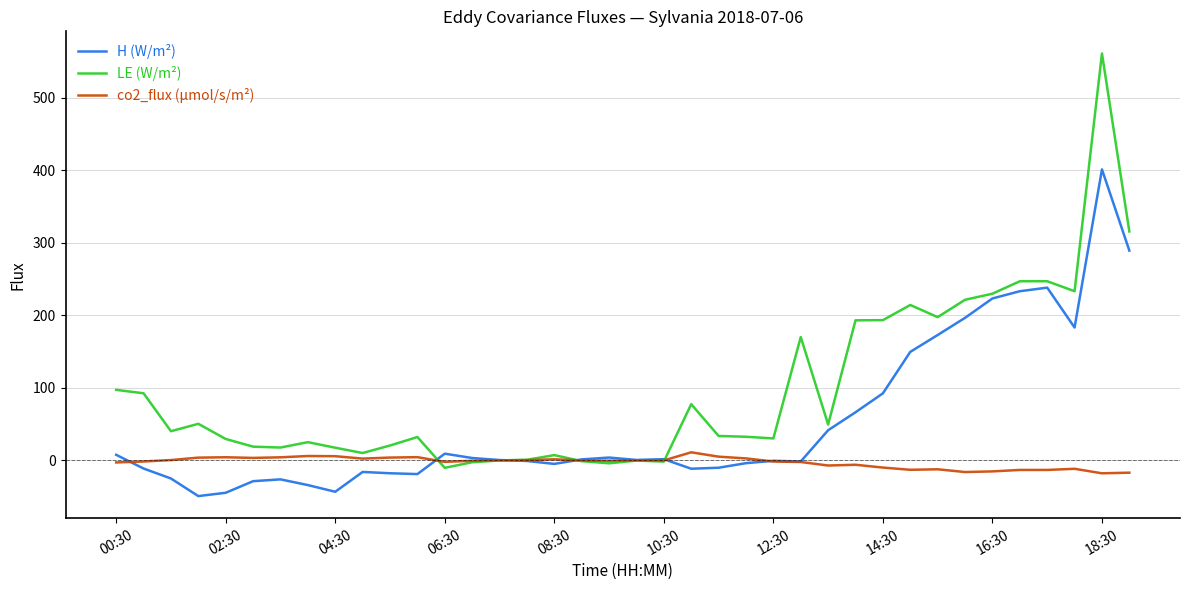

List the series in order of their peak value, lowest first.

co2_flux (µmol/s/m²), H (W/m²), LE (W/m²)